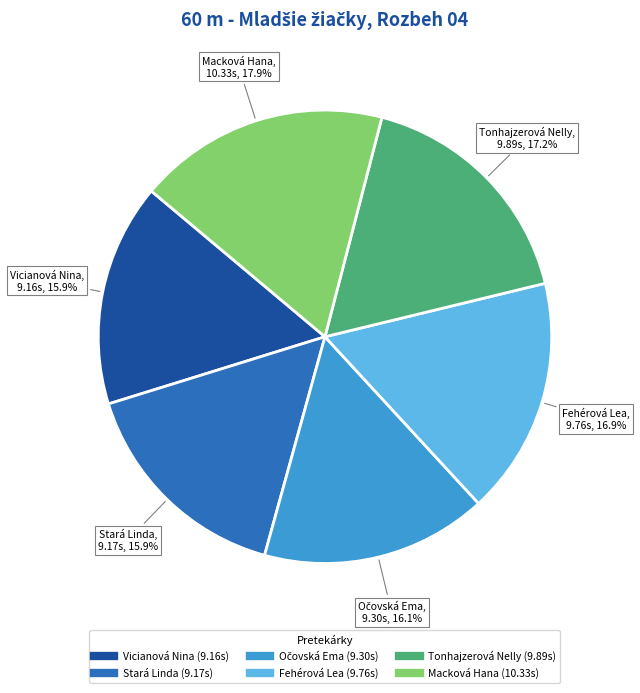

Is the sum of Tonhajzerová Nelly and Vicianová Nina greater than half?

No